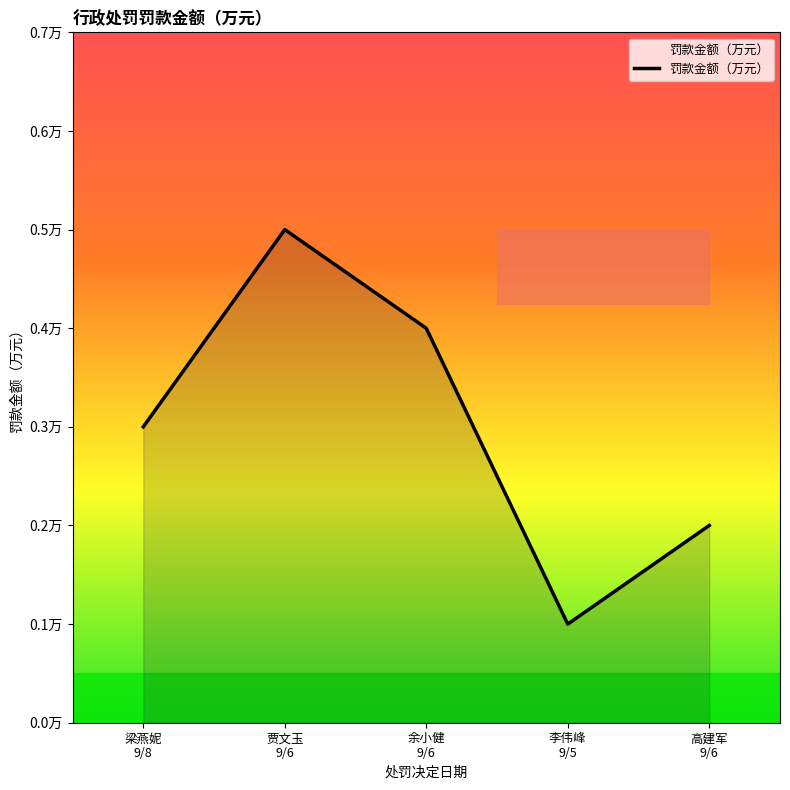

Does the chart display data point markers on the line(s)?

No